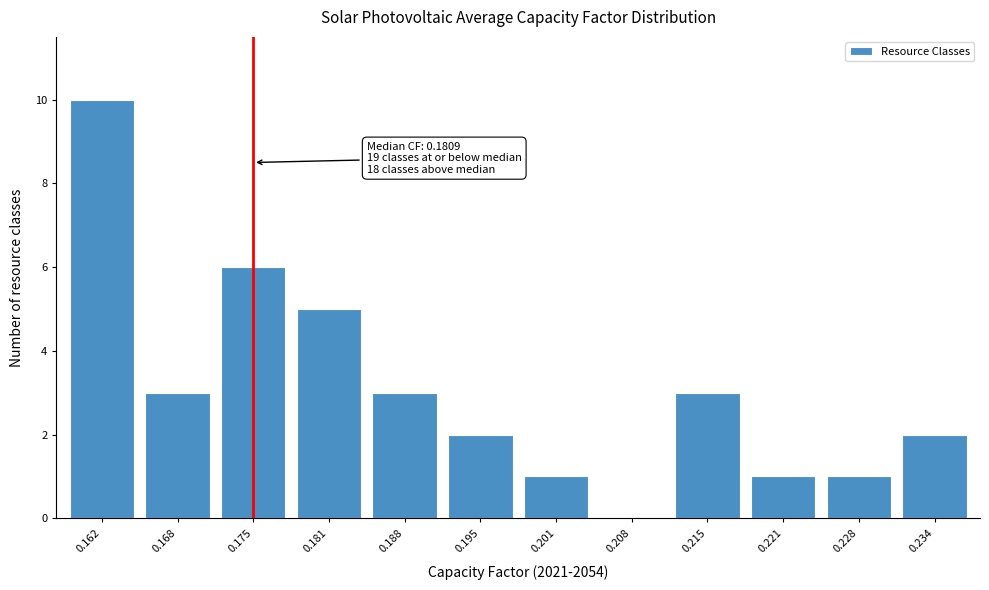

Reading right to left, list all the values displayed in this chart.

0.234=2	0.228=1	0.221=1	0.215=3	0.208=0	0.201=1	0.195=2	0.188=3	0.181=5	0.175=6	0.168=3	0.162=10